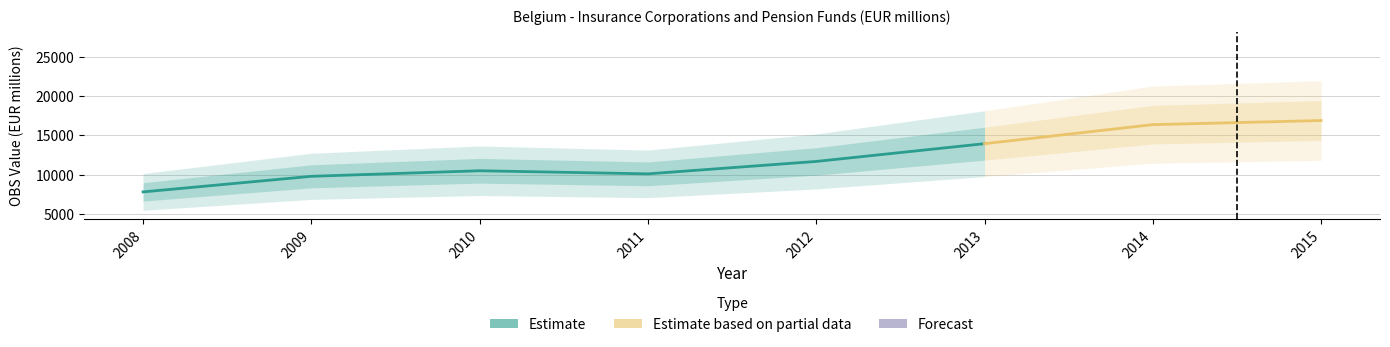

Is this an area chart (filled region under the line)?

No